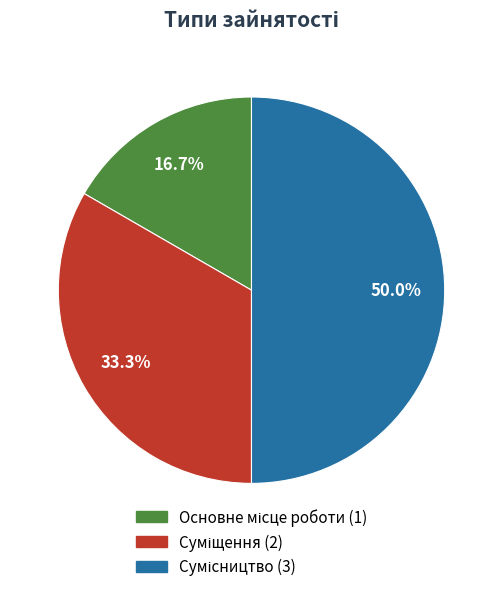

How many slices are in this pie chart?

3